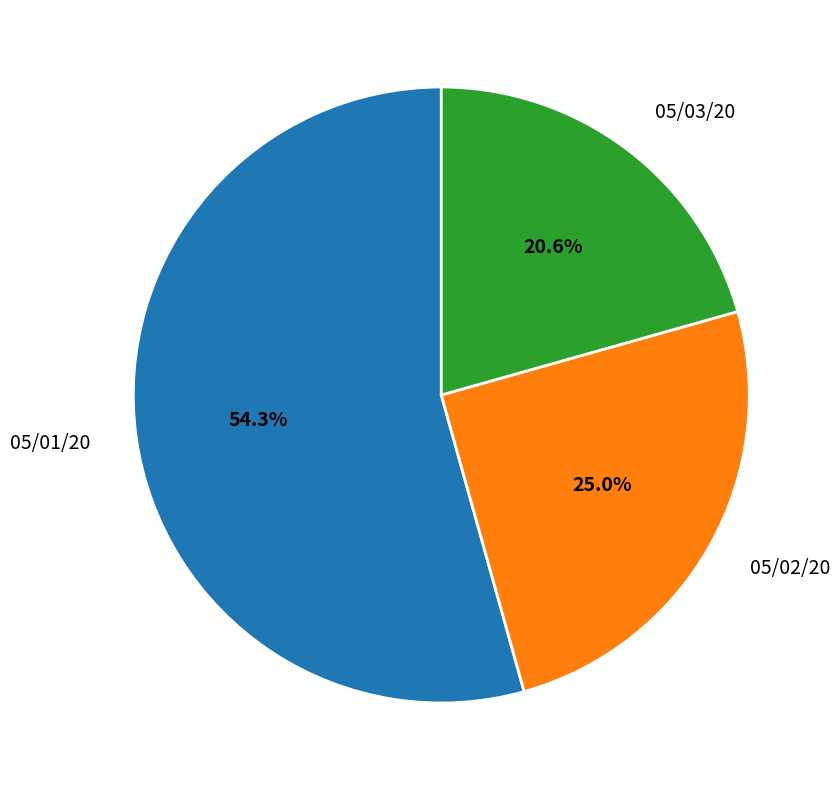

Does 05/03/20 represent more than half of the total?

No